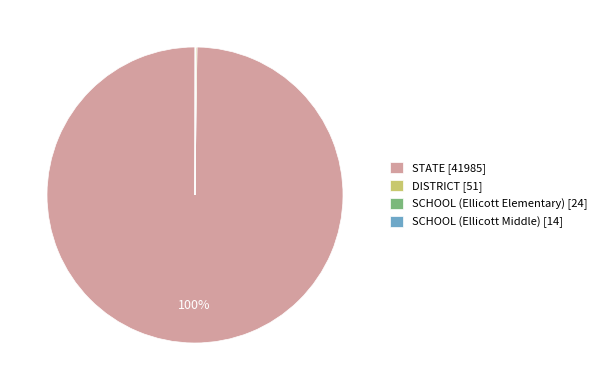

To the nearest percent, what portion does STATE [41985] represent?

100%